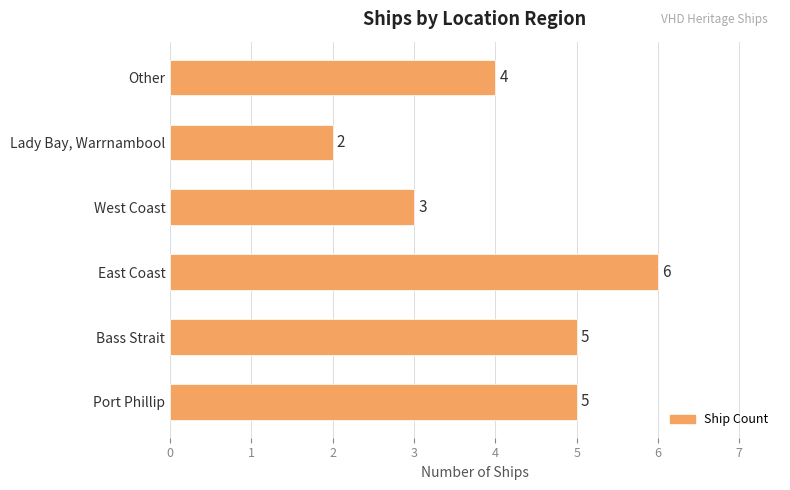

What is the maximum value shown in the chart?

6